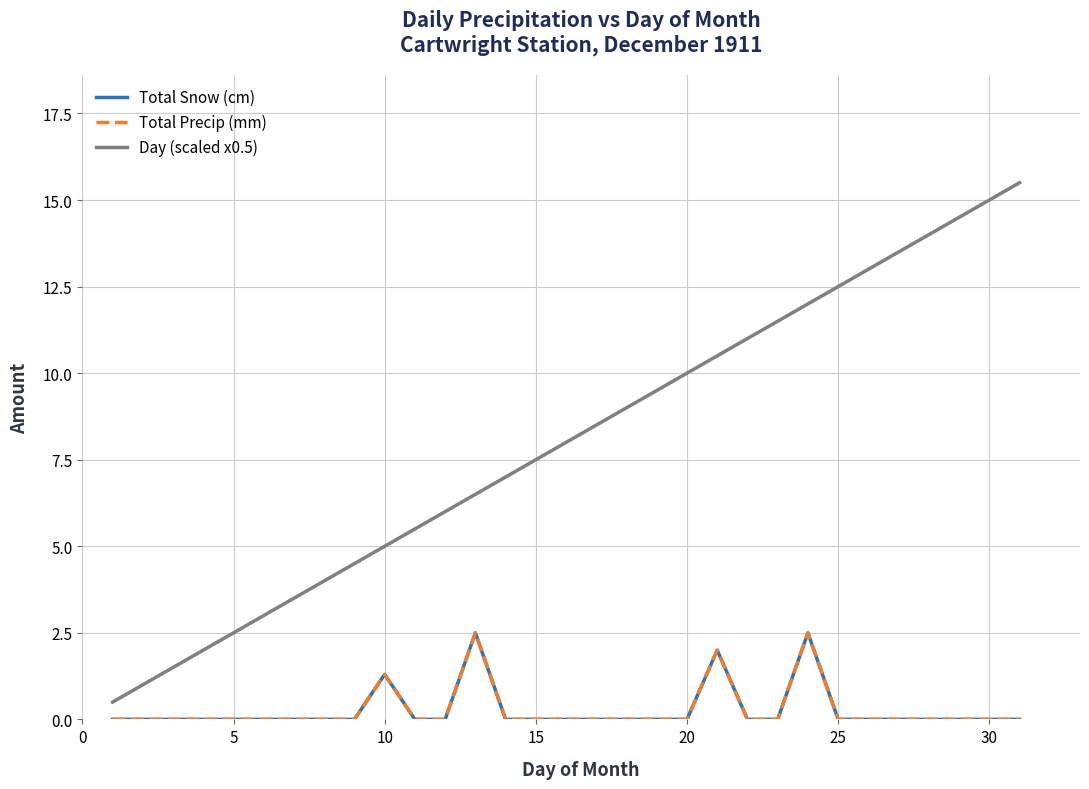

Reading left to right, list all the values displayed in this chart.

Total Snow (cm): 0.0	0.0	0.0	0.0	0.0	0.0	0.0	0.0	0.0	1.3	0.0	0.0	2.5	0.0	0.0	0.0	0.0	0.0	0.0	0.0	2.0	0.0	0.0	2.5	0.0	0.0	0.0	0.0	0.0	0.0	0.0
Total Precip (mm): 0.0	0.0	0.0	0.0	0.0	0.0	0.0	0.0	0.0	1.3	0.0	0.0	2.5	0.0	0.0	0.0	0.0	0.0	0.0	0.0	2.0	0.0	0.0	2.5	0.0	0.0	0.0	0.0	0.0	0.0	0.0
Day (scaled x0.5): 0.5	1.0	1.5	2.0	2.5	3.0	3.5	4.0	4.5	5.0	5.5	6.0	6.5	7.0	7.5	8.0	8.5	9.0	9.5	10.0	10.5	11.0	11.5	12.0	12.5	13.0	13.5	14.0	14.5	15.0	15.5